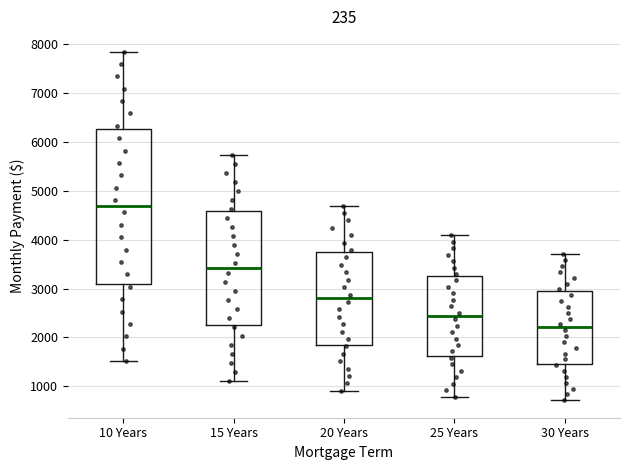

Where is the lower edge of the box for 10 Years on the y-axis? The values are not printed on the chart, so give them approximately, as read against the axis.

3100